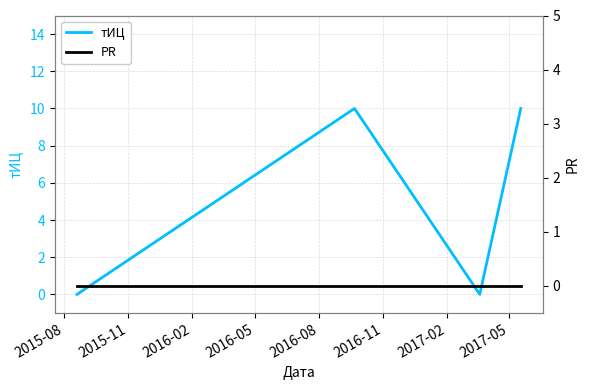

Rank the series by their maximum value, from lowest to highest.

PR, тИЦ